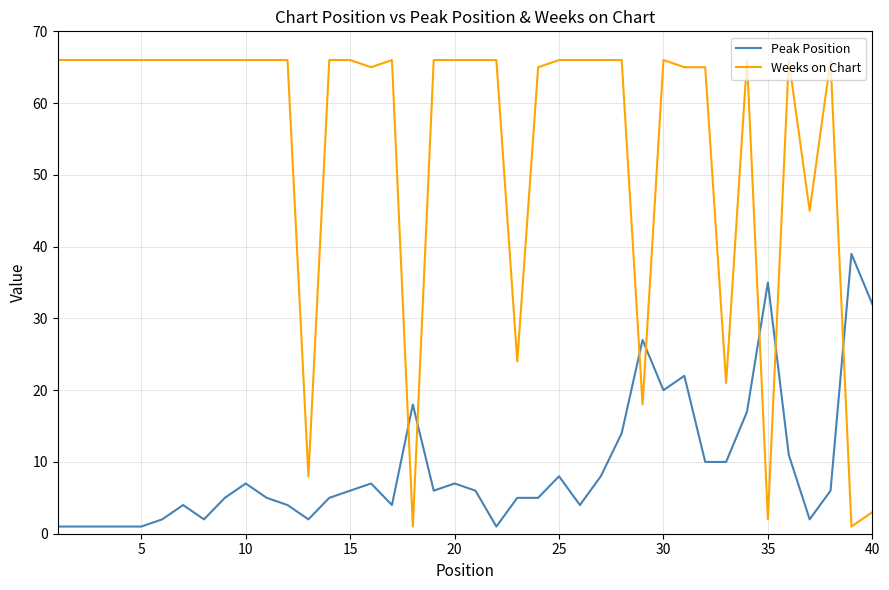

What is the highest value of the Weeks on Chart series?

66